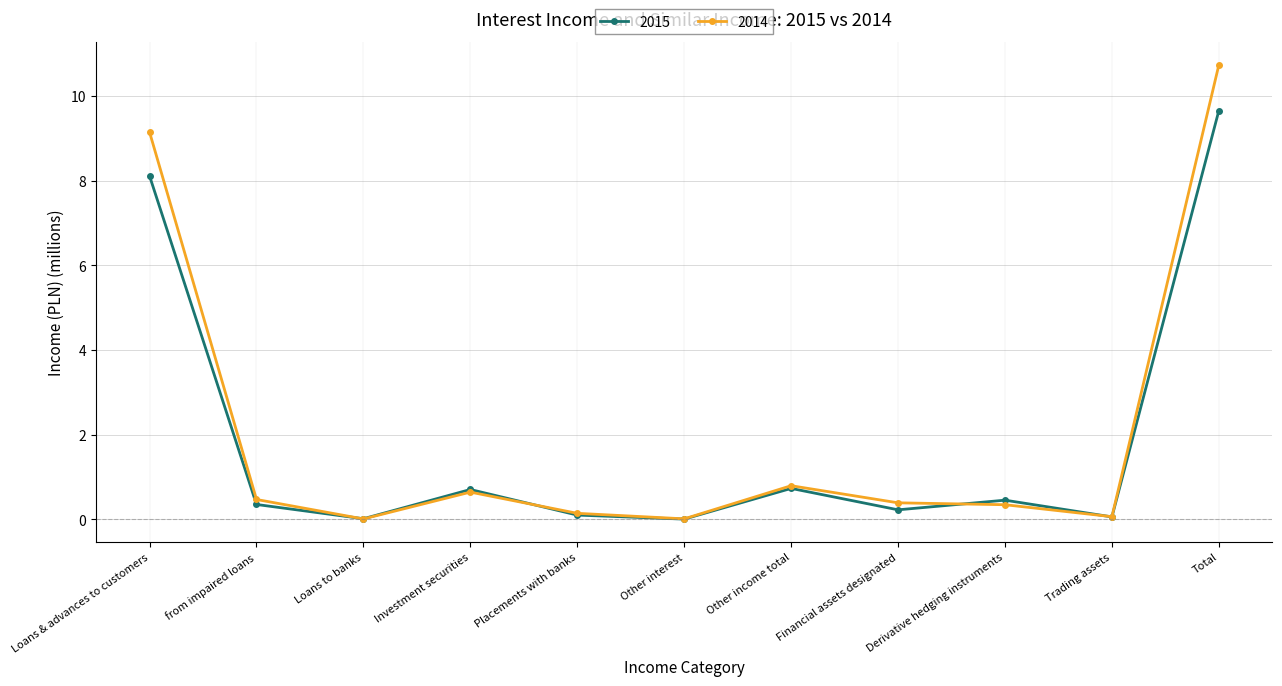

What position from the left is Investment securities?

4